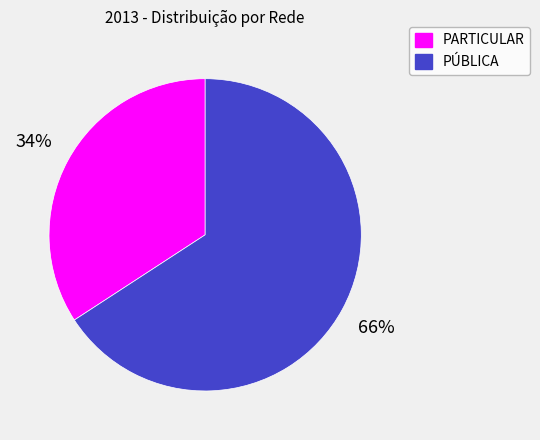

Rank the categories by value from lowest to highest.

PARTICULAR, PÚBLICA